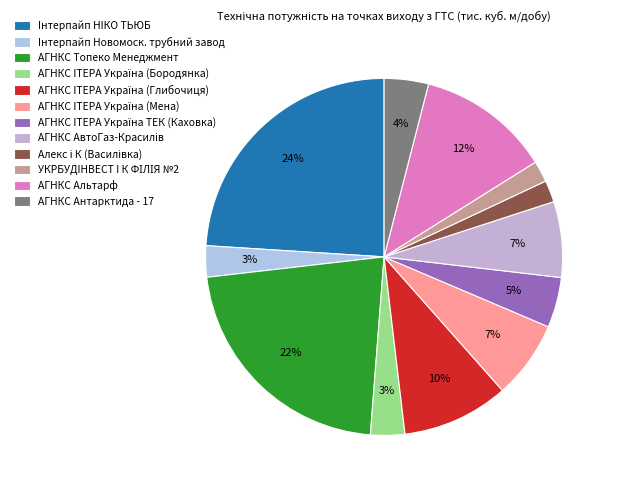

To the nearest percent, what is the difference between the largest and smallest slice percentages?

22%